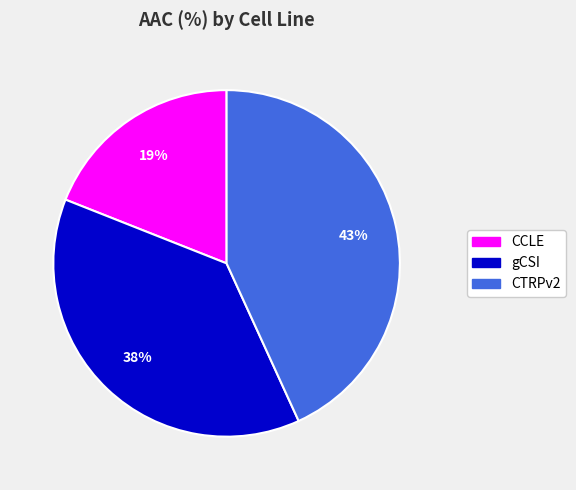

Between CCLE and CTRPv2, which is larger?

CTRPv2